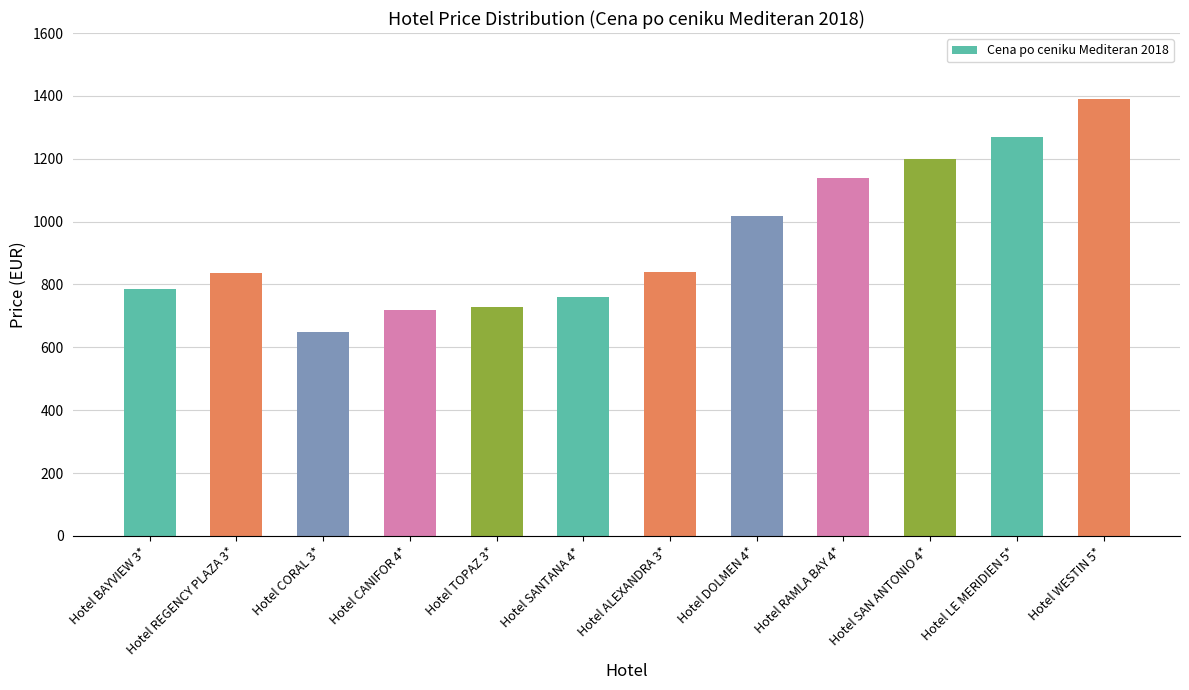

What is the value of the 6th bar from the left?

759